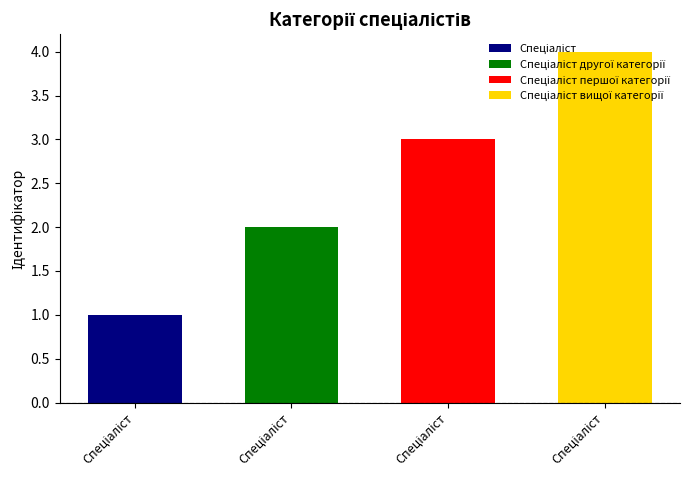

What is the ratio of the value at Спеціаліст другої категорії to the value at Спеціаліст?

2.0